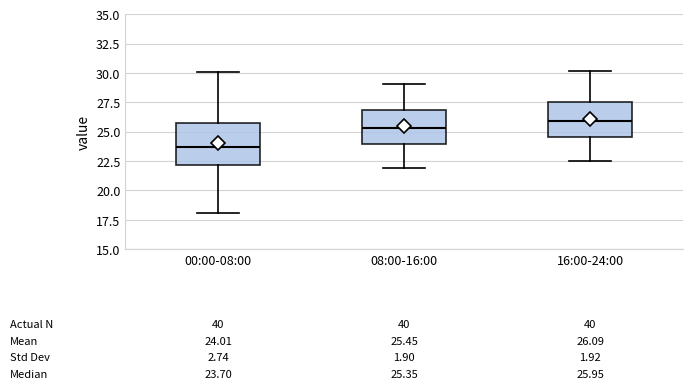

Which box is the tallest, from its lower edge to its upper edge?

00:00-08:00